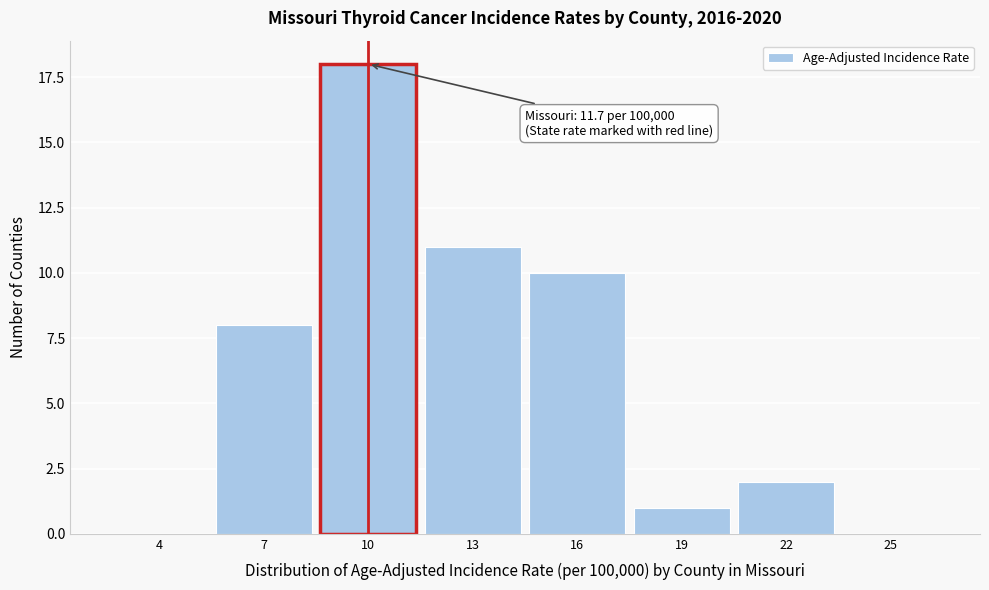

Reading left to right, what are all the values shown in this chart?

4=0	7=8	10=18	13=11	16=10	19=1	22=2	25=0